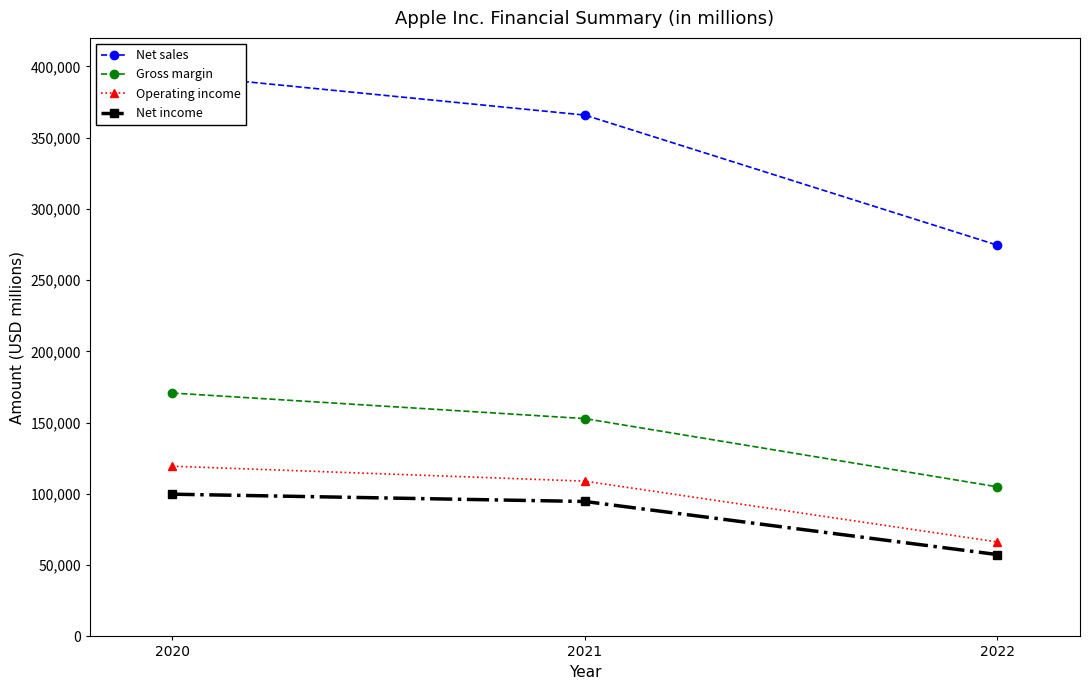

What are all the series names shown in the legend?

Net sales, Gross margin, Operating income, Net income